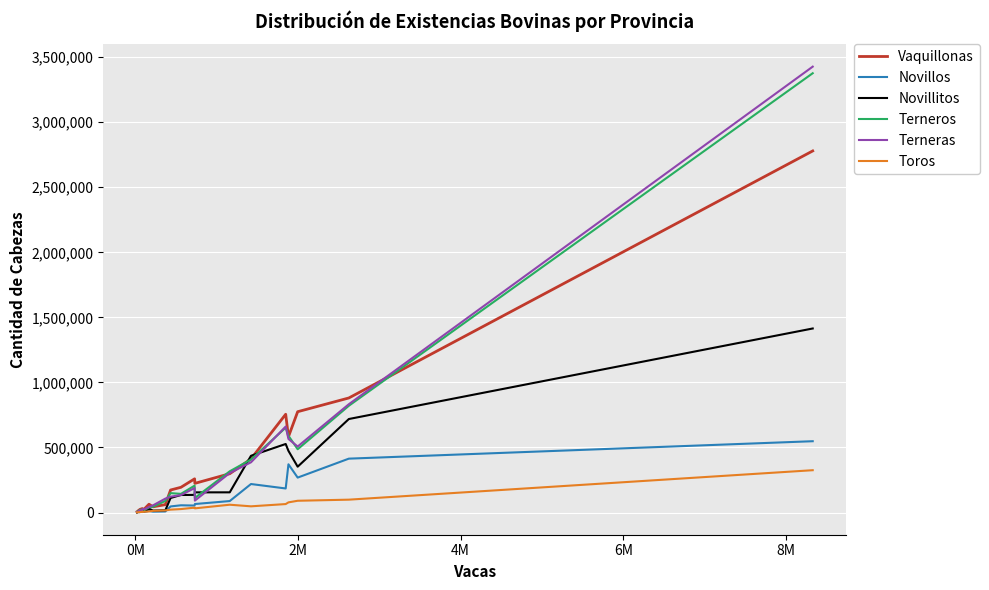

What is the greatest value displayed?

3427031